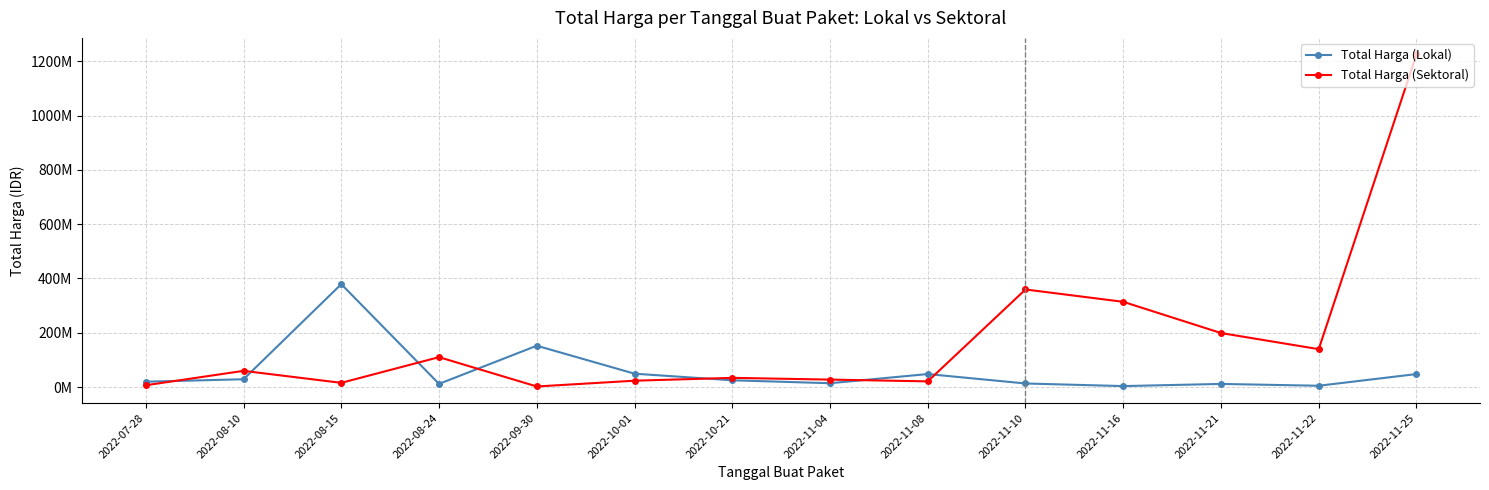

Does the chart have visible grid lines?

Yes